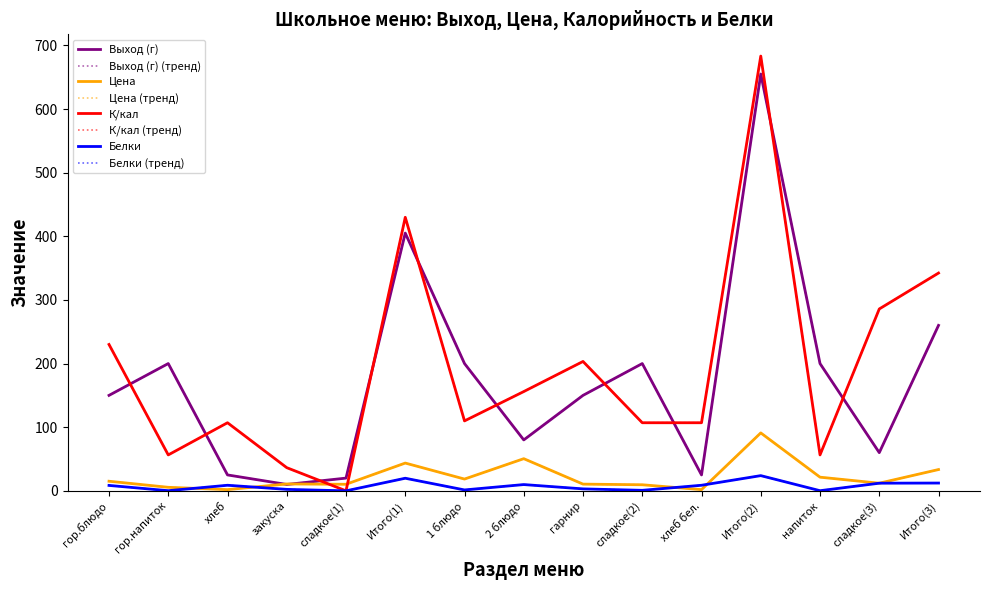

The value of К/кал at напиток is 90.9. True or false?

False